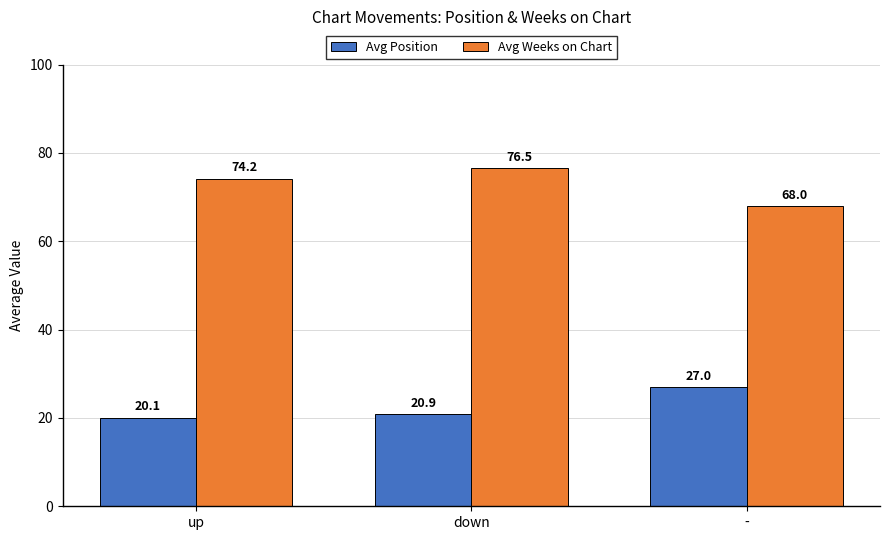

What is the approximate value of Avg Position at up?

20.1